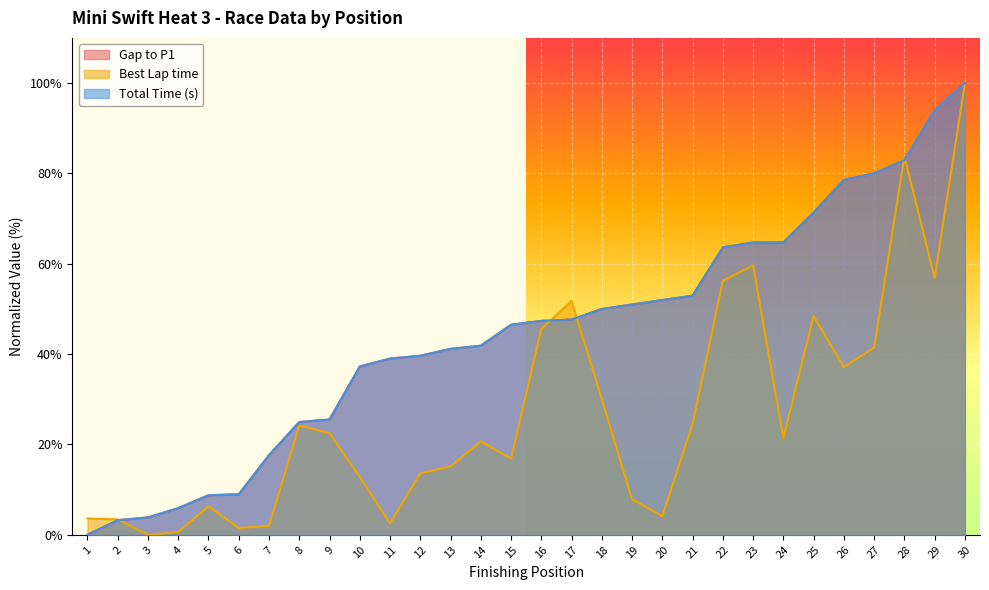

List the labels in order of Gap to P1 value, smallest first.

1, 2, 3, 4, 5, 6, 7, 8, 9, 10, 11, 12, 13, 14, 15, 16, 17, 18, 19, 20, 21, 22, 23, 24, 25, 26, 27, 28, 29, 30